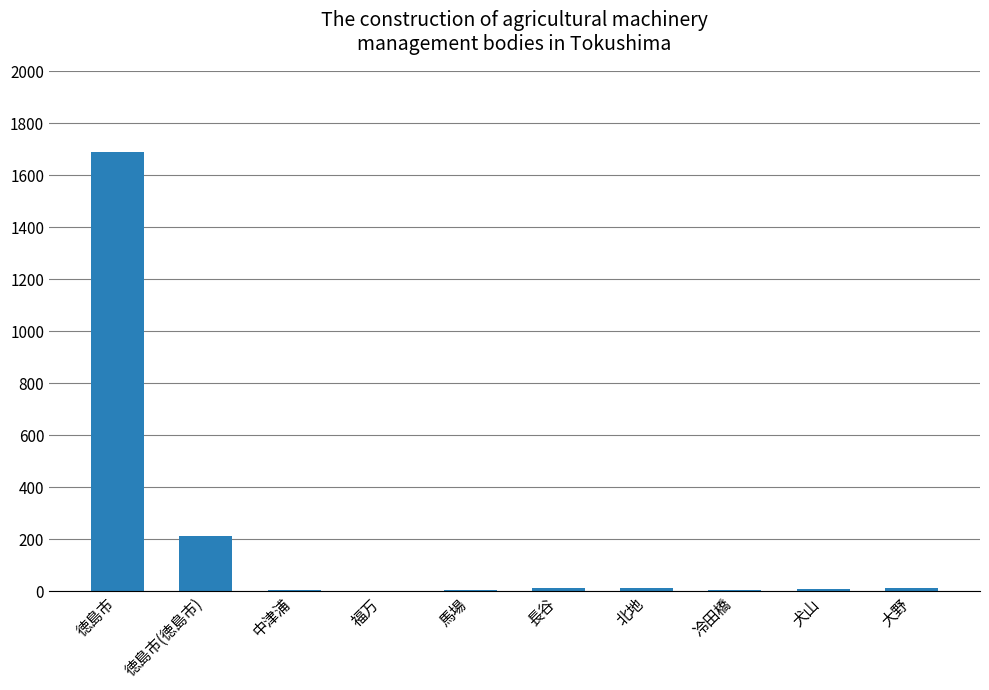

What is the greatest value displayed?

1690